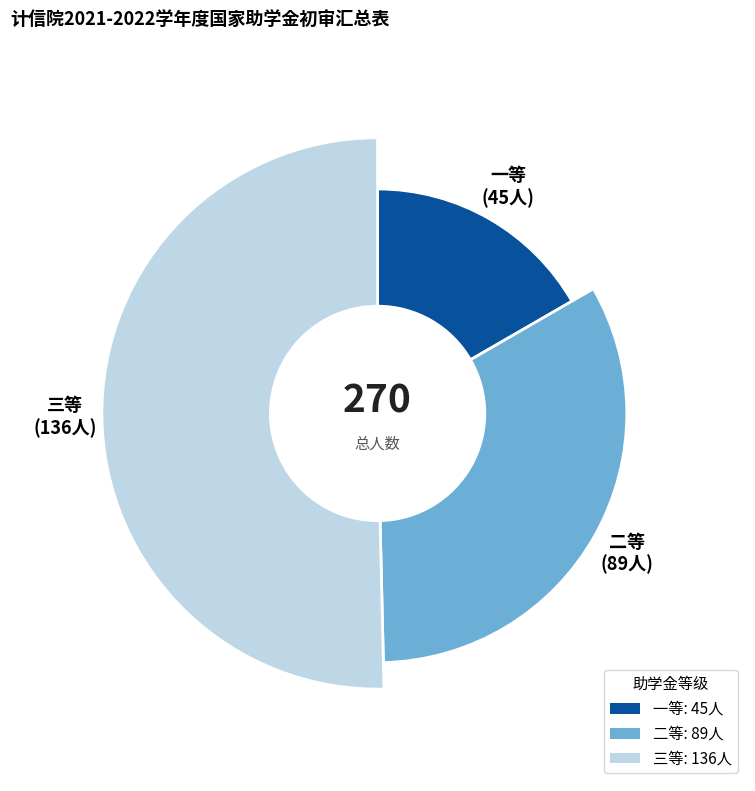

What percentage is the 一等 slice, to the nearest percent?

17%